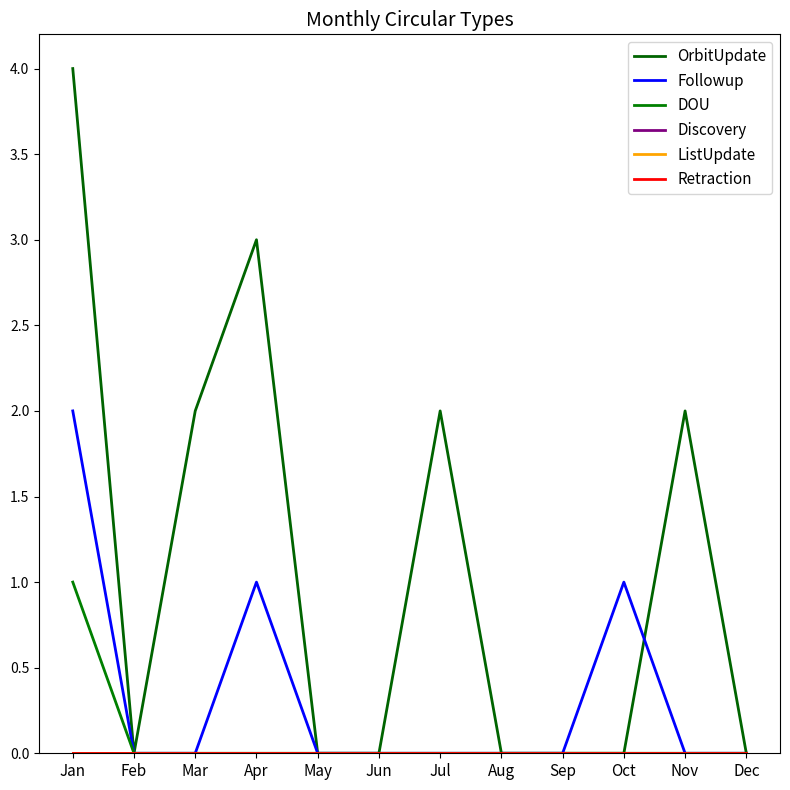

Does the chart display data point markers on the line(s)?

No